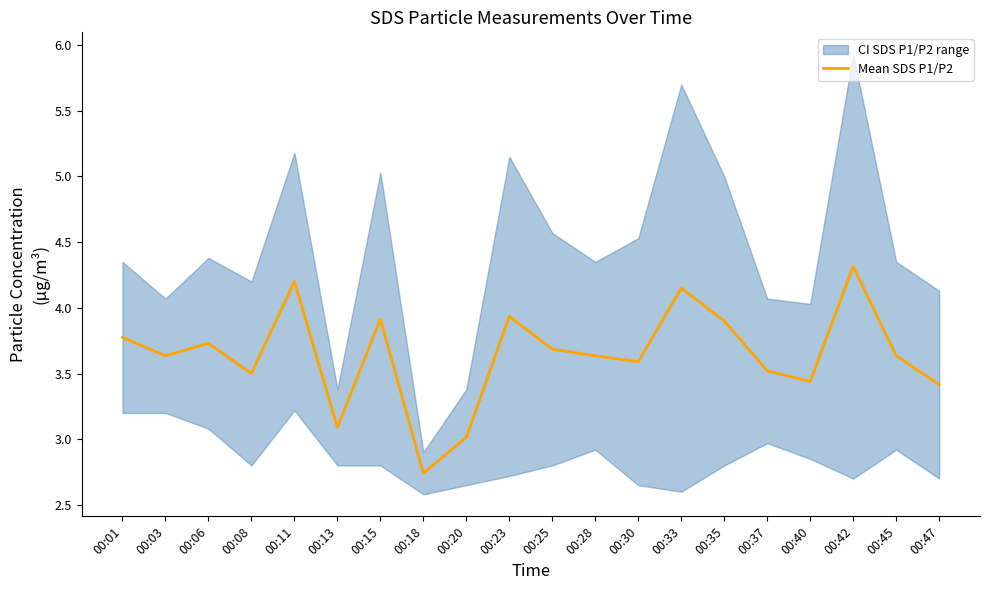

Reading left to right, list all the values displayed in this chart.

00:01=3.8	00:03=3.6	00:06=3.7	00:08=3.5	00:11=4.2	00:13=3.1	00:15=3.9	00:18=2.7	00:20=3.0	00:23=3.9	00:25=3.7	00:28=3.6	00:30=3.6	00:33=4.2	00:35=3.9	00:37=3.5	00:40=3.4	00:42=4.3	00:45=3.6	00:47=3.4